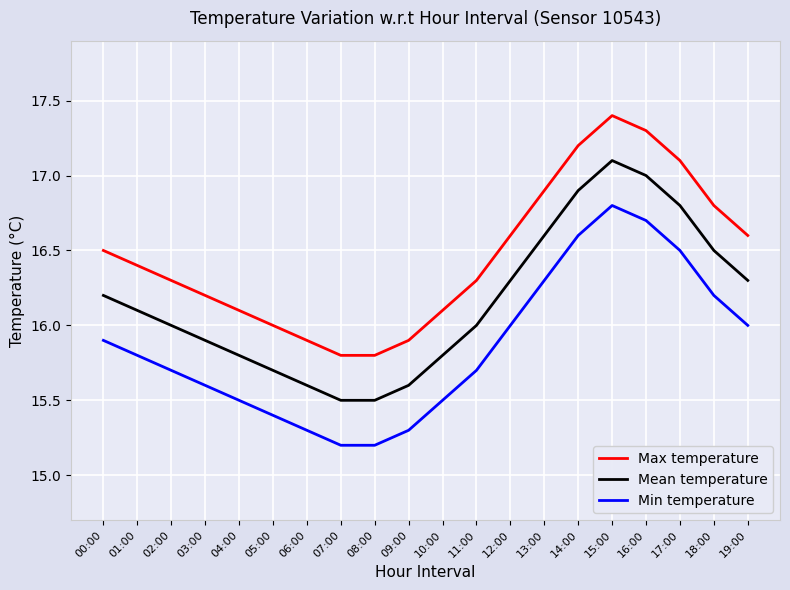

Does the chart have visible grid lines?

Yes